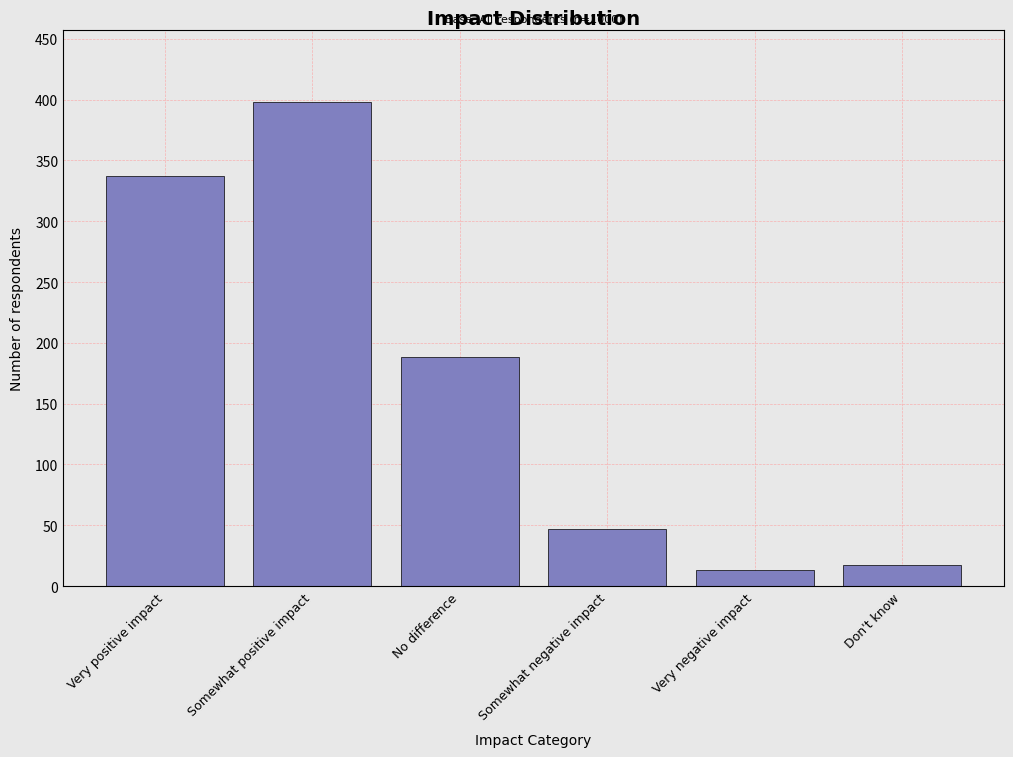

Reading right to left, what are all the values shown in this chart?

17	13	47	188	398	337